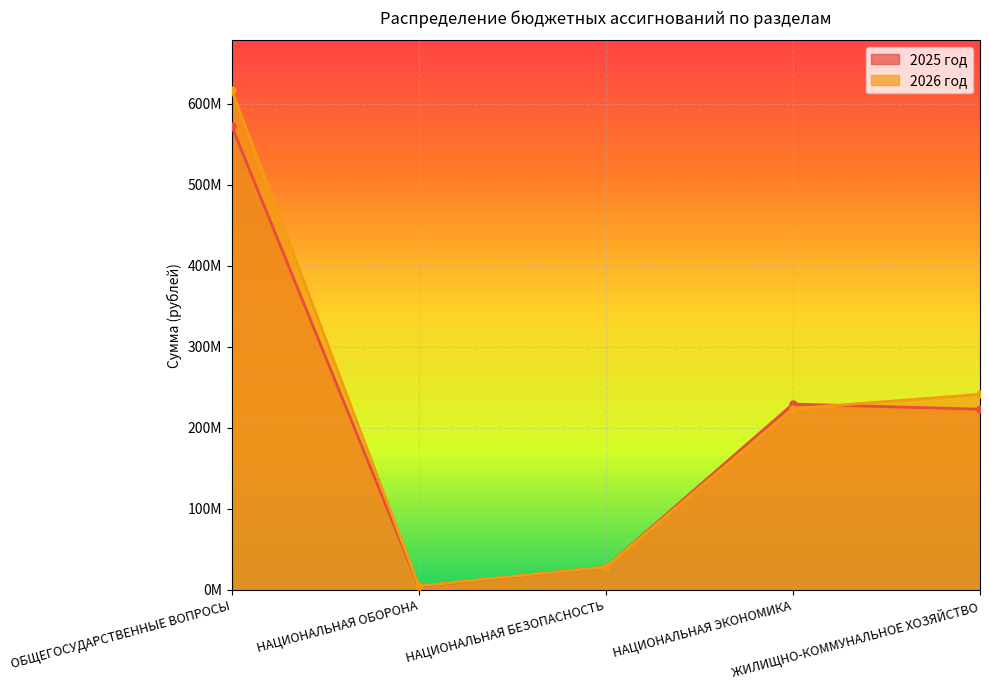

Rank the series by their maximum value, from lowest to highest.

2025 год, 2026 год